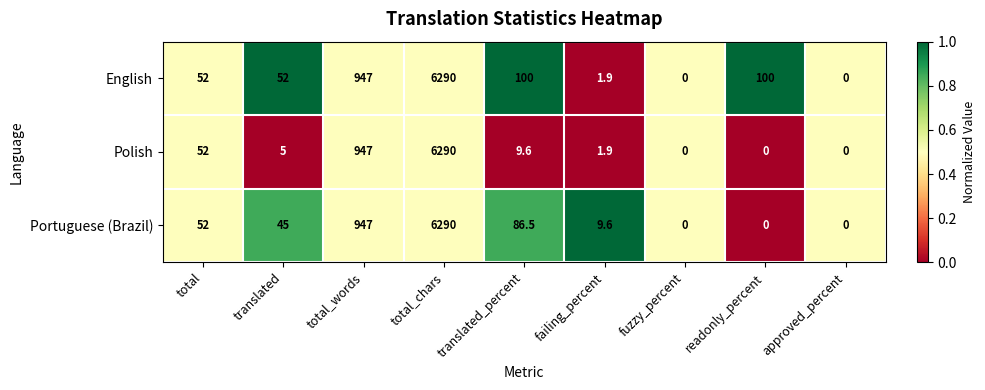

At which label is English closest to 3145?

total_words